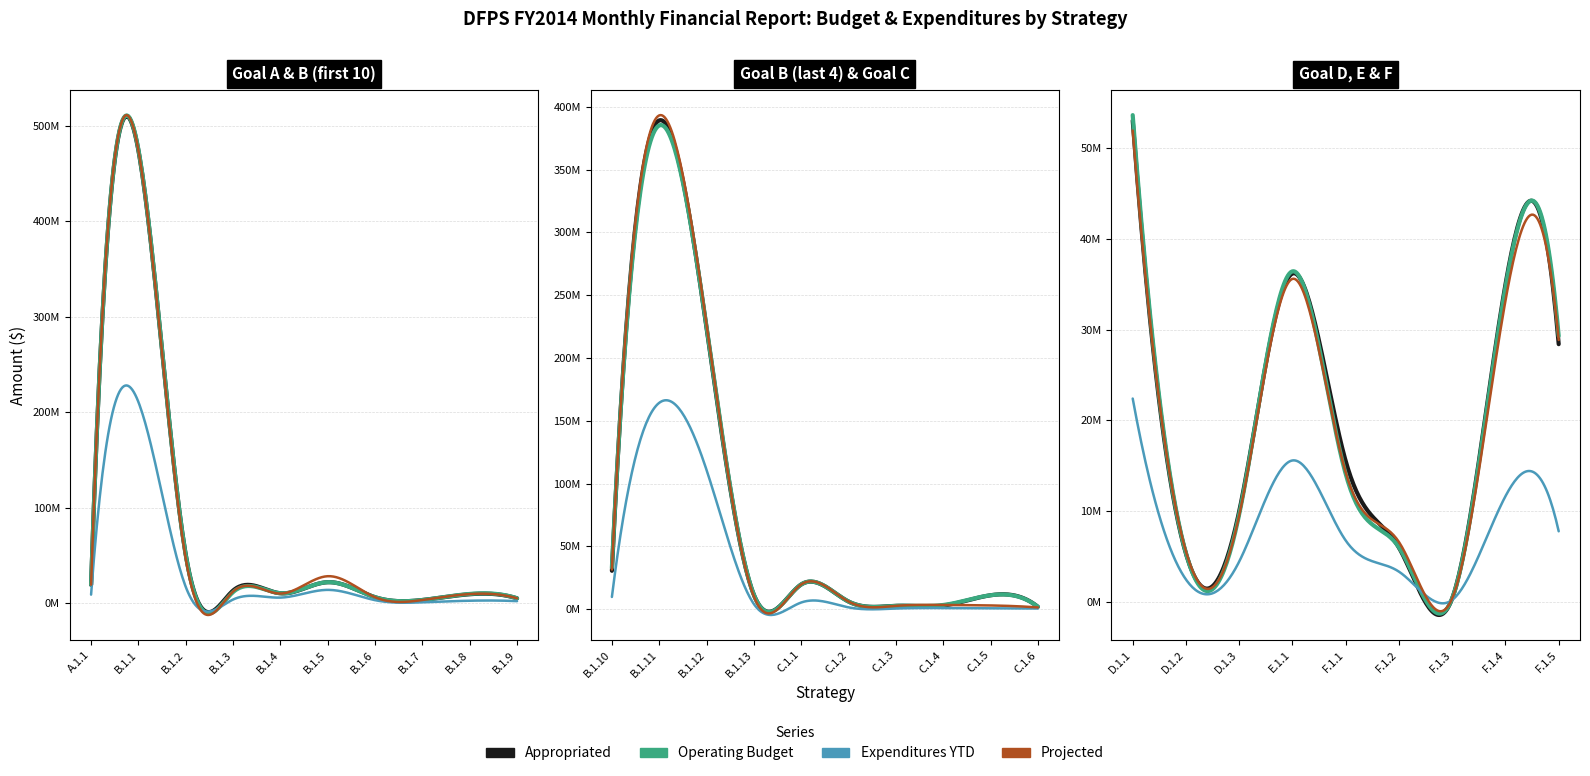

The Expenditures YTD series shows 4112433.6 at D.1.2. True or false?

False